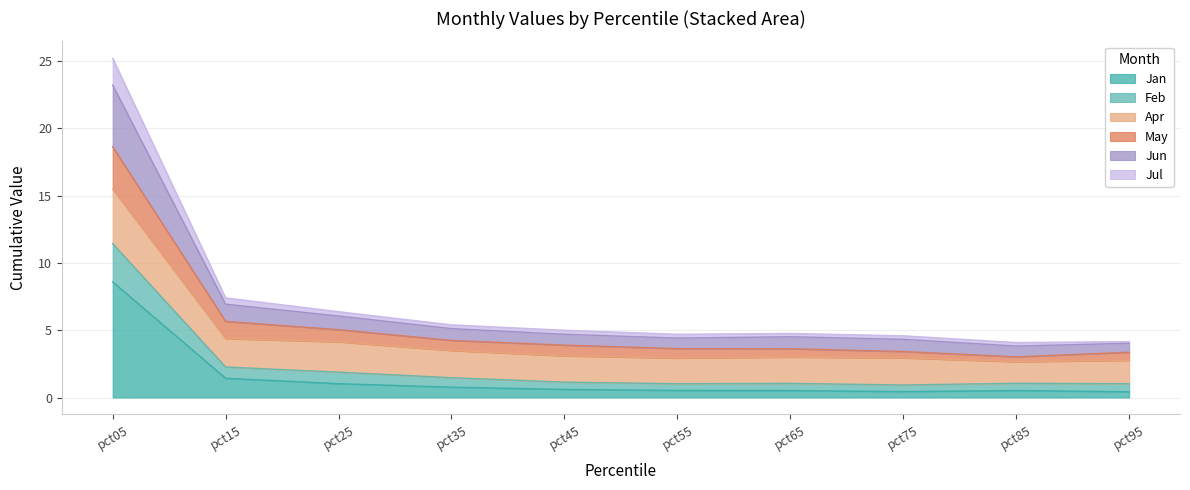

At which category is the sum across all series the highest?

pct05